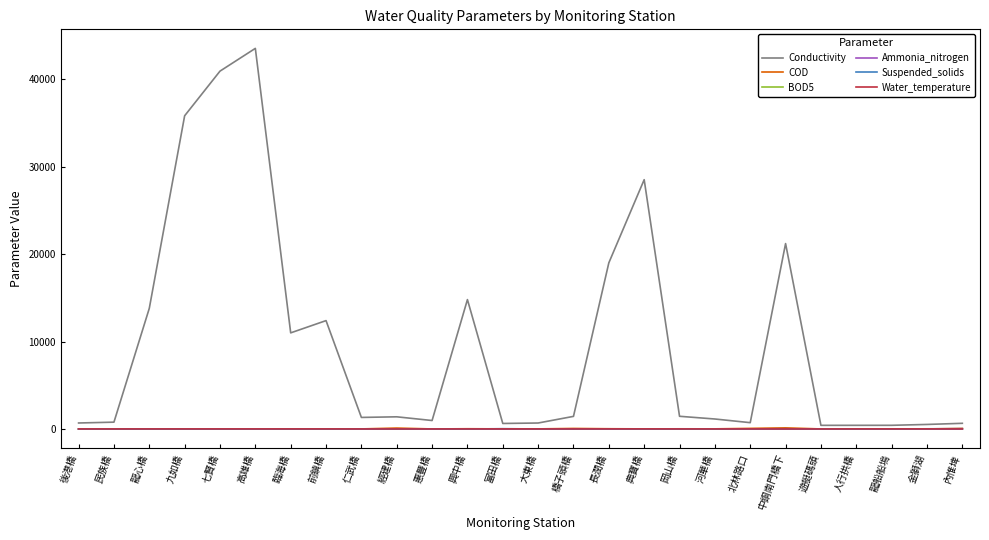

What is the maximum value shown in the chart?

43500.0